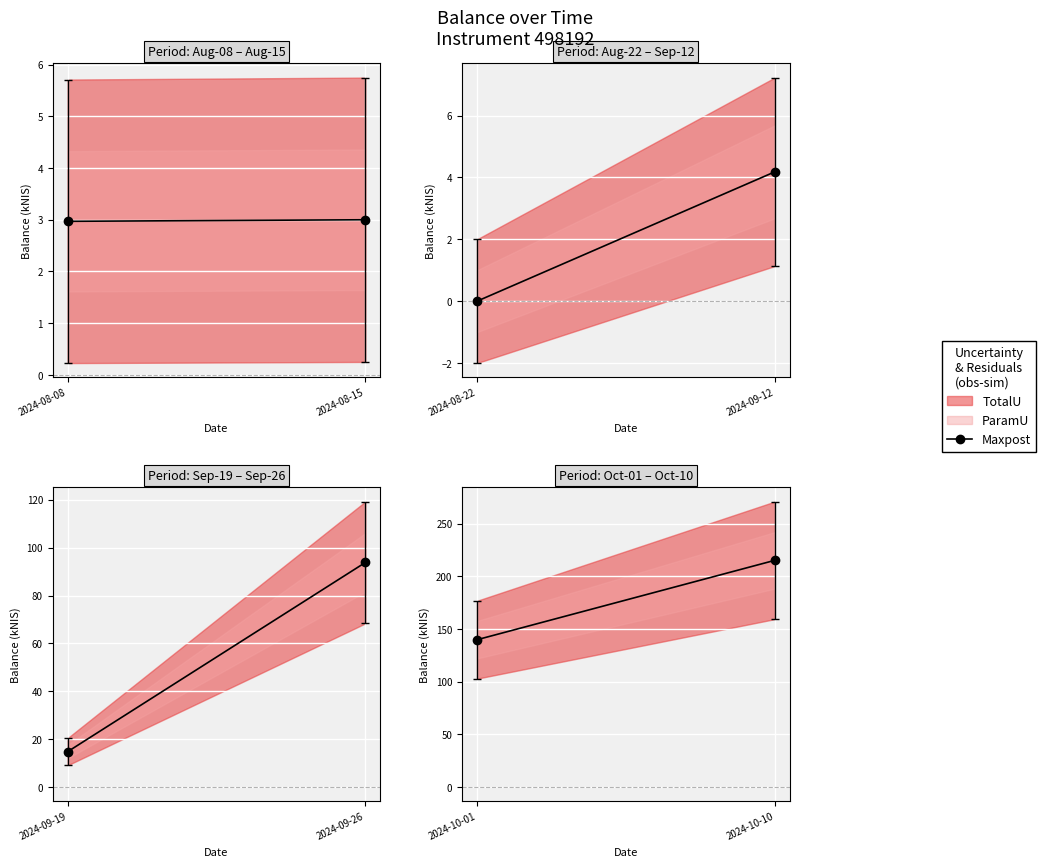

What is the average value?

177.5